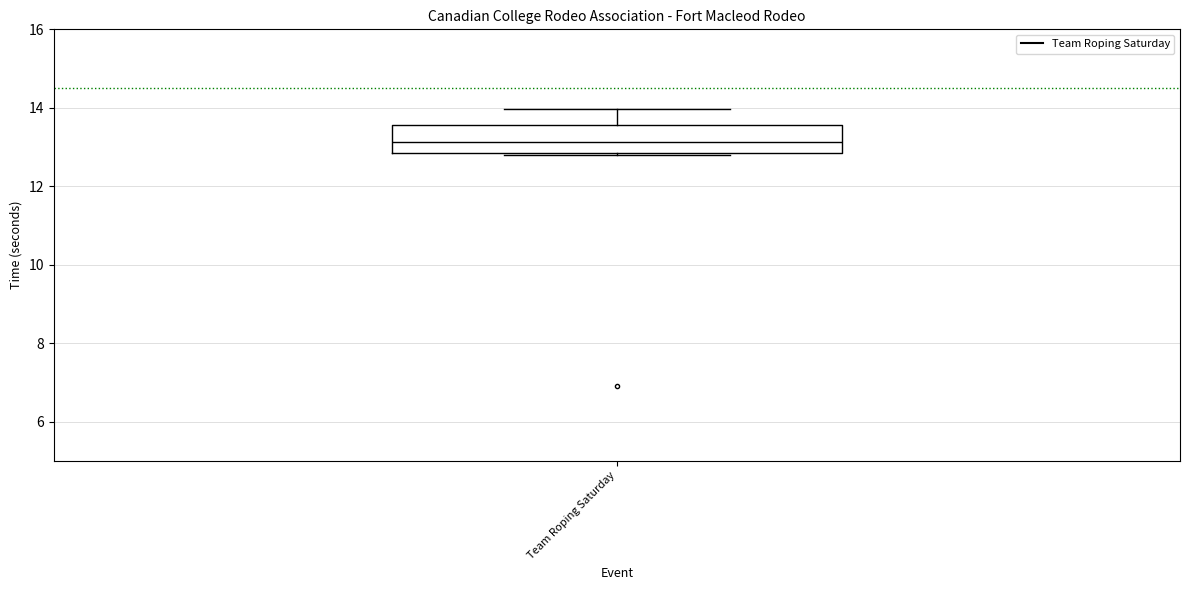

Transcribe this box plot: give where the median line is, the range the box spans, and where the two whiskers end, as read against the y-axis. The values are not printed on the chart, so give them approximately, as read against the axis.

median 13.2, box 12.8 to 13.6, whiskers 12.8 to 14.0